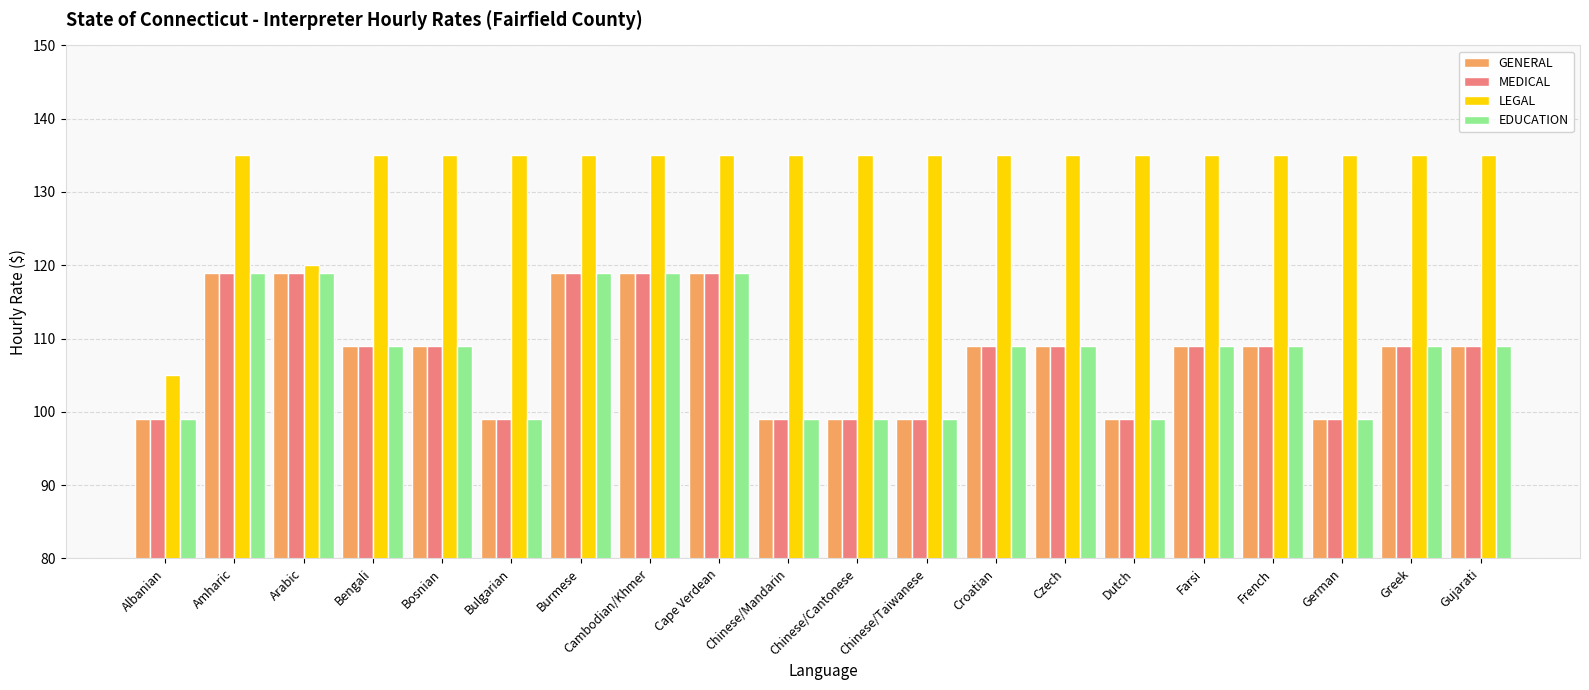

What position from the left is Arabic?

3